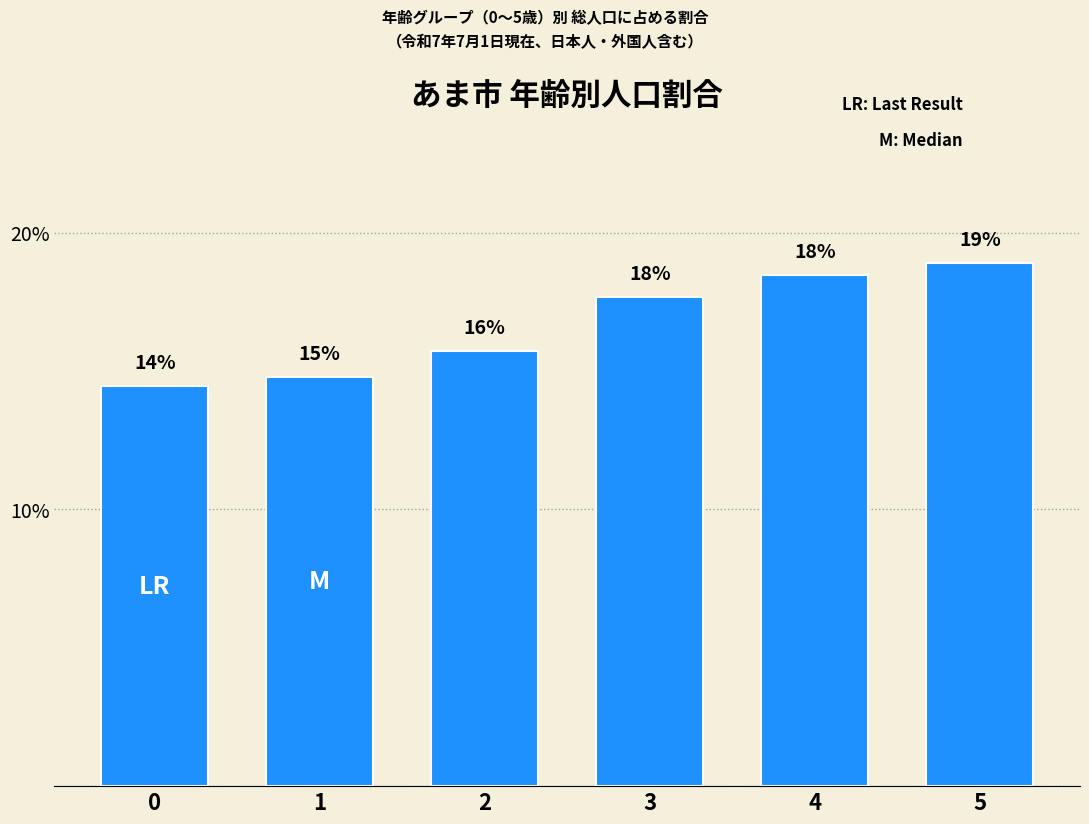

The chart shows a value of 4.0 at 1. True or false?

False